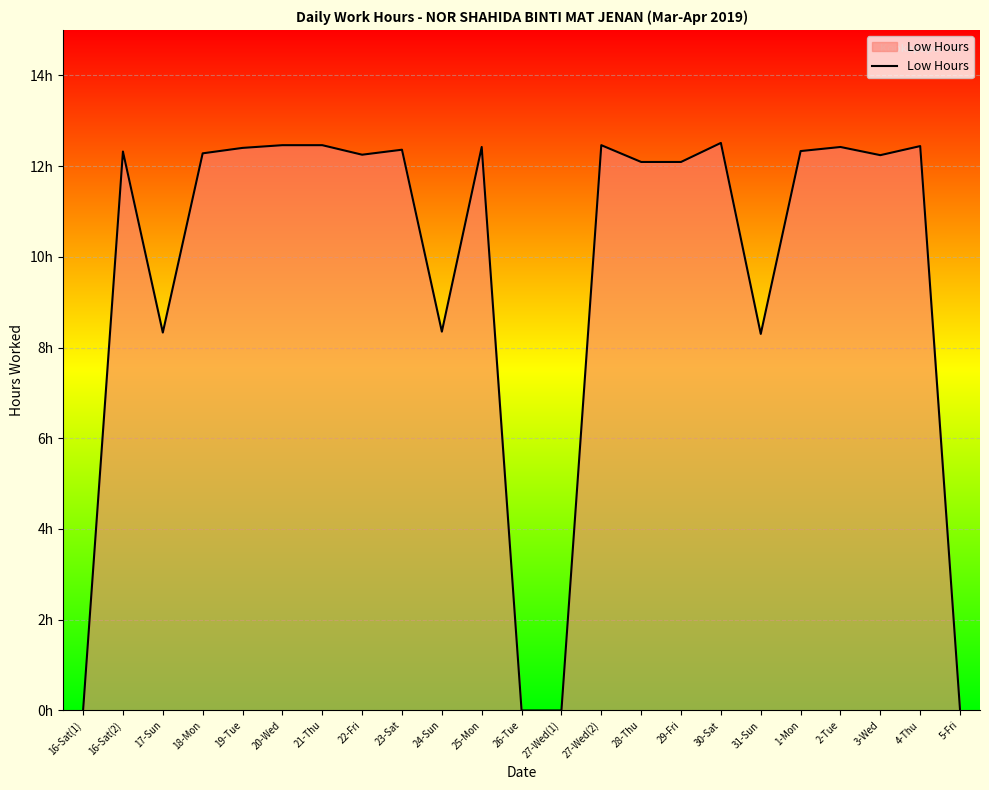

Does the chart have visible grid lines?

Yes